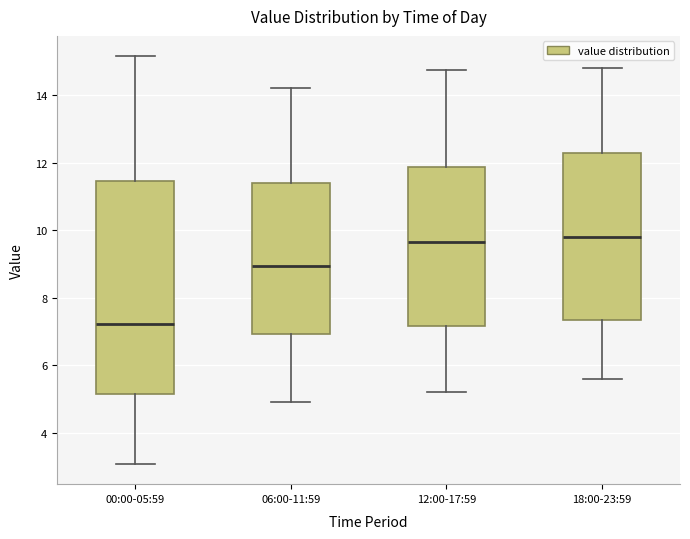

Comparing the boxes themselves (not the whiskers), which one is the tallest?

00:00-05:59